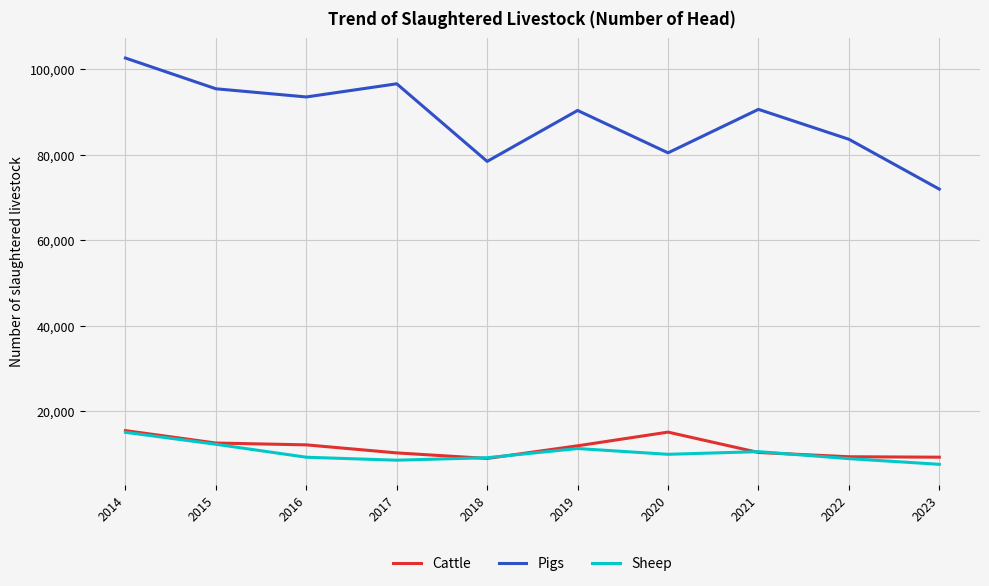

True or false: Pigs and Sheep intersect in this chart.

False